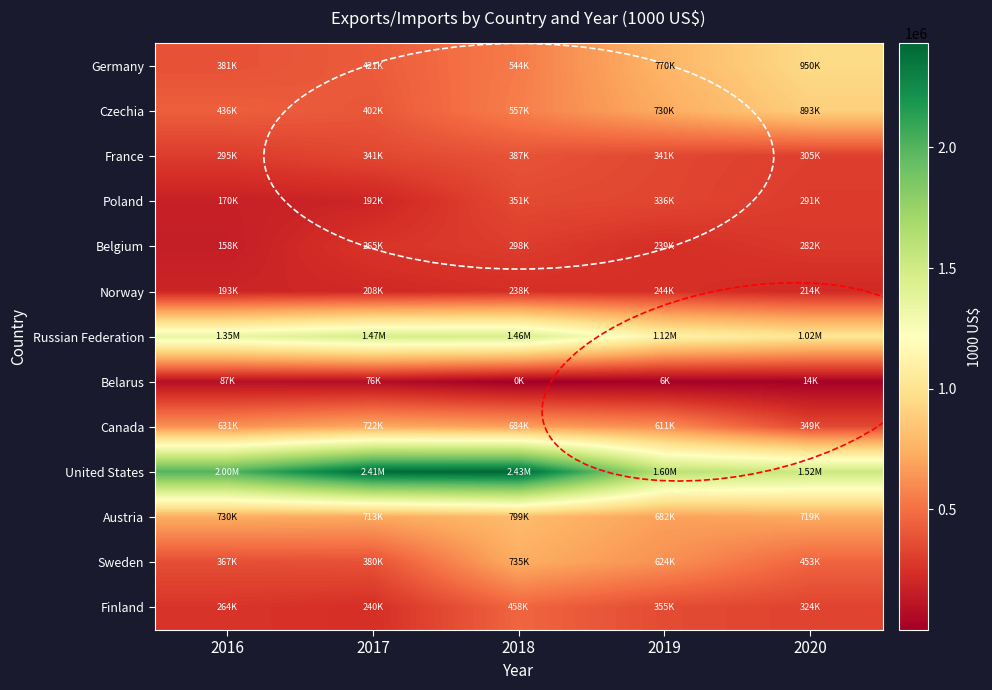

List the series in order of their peak value, highest first.

United States, Russian Federation, Germany, Czechia, Austria, Sweden, Canada, Finland, France, Poland, Belgium, Norway, Belarus